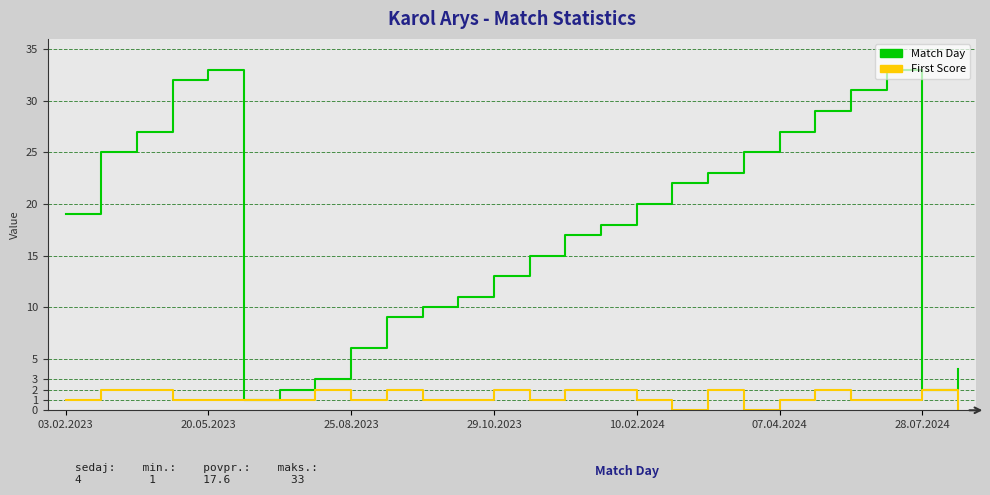

Which series has the largest total across all categories?

Match Day